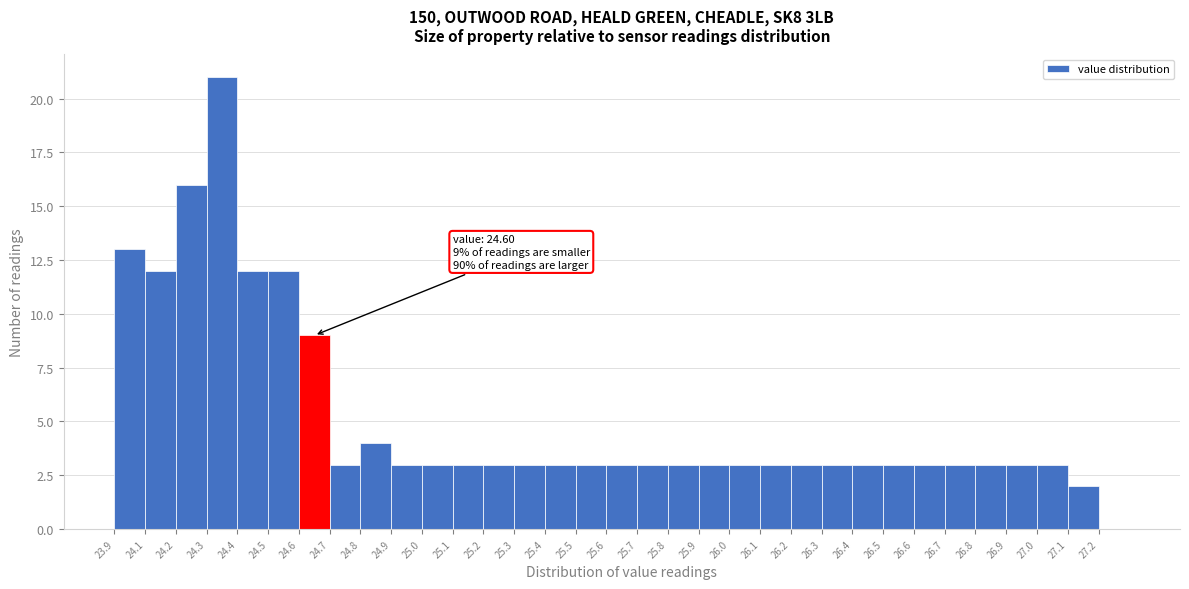

What is the approximate value at 24.3?

21